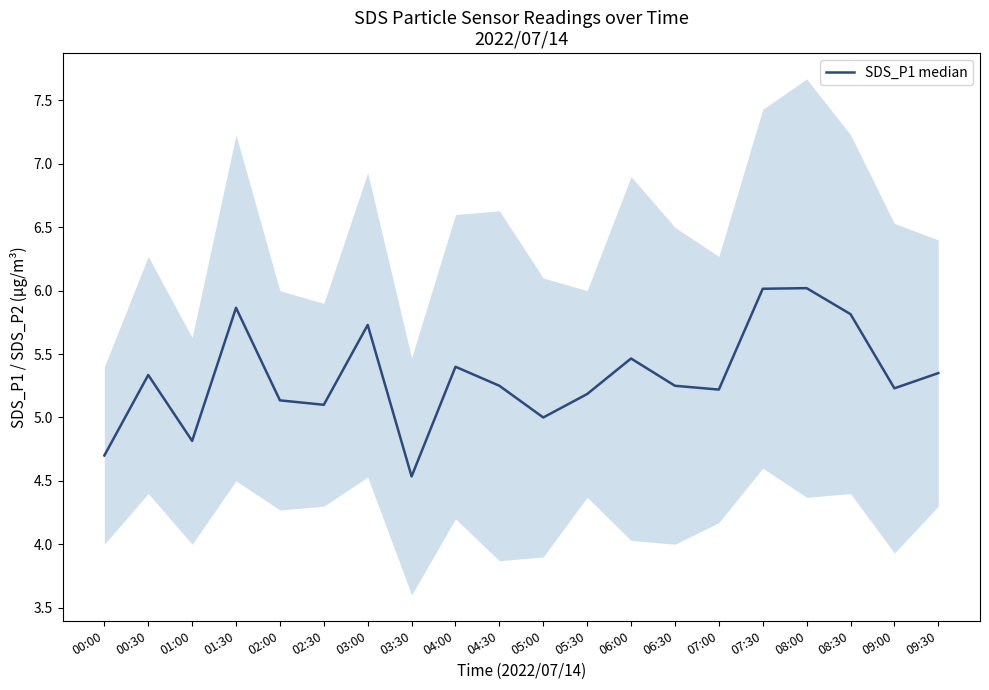

What is the change in value from 07:00 to 08:30?

+0.6